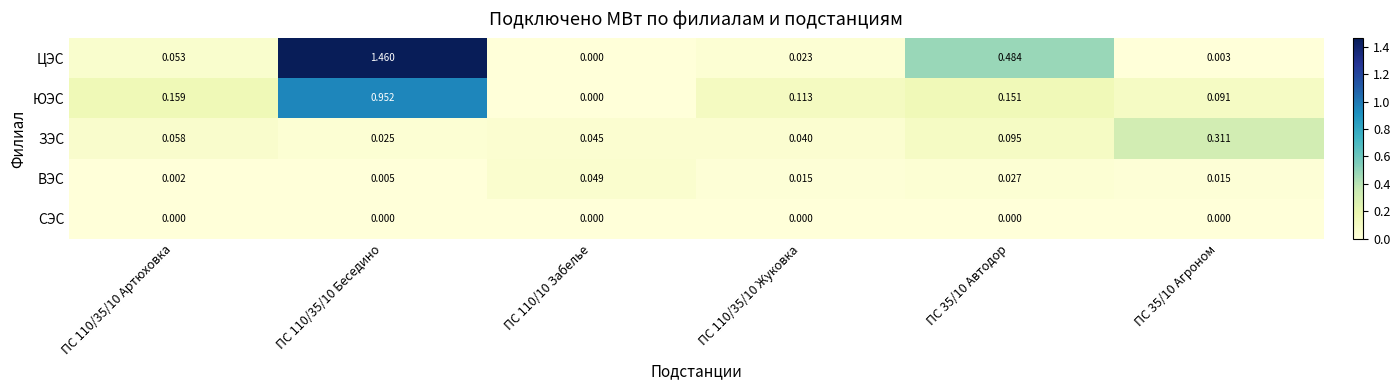

List the series in order of their peak value, lowest first.

СЭС, ВЭС, ЗЭС, ЮЭС, ЦЭС